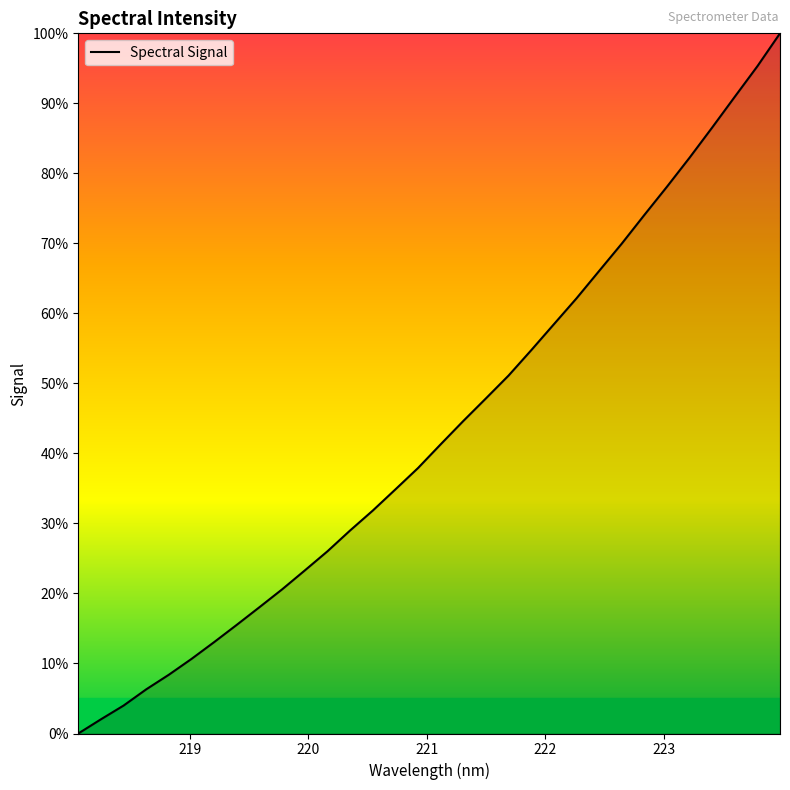

What is the difference between the maximum and minimum values?

100.0